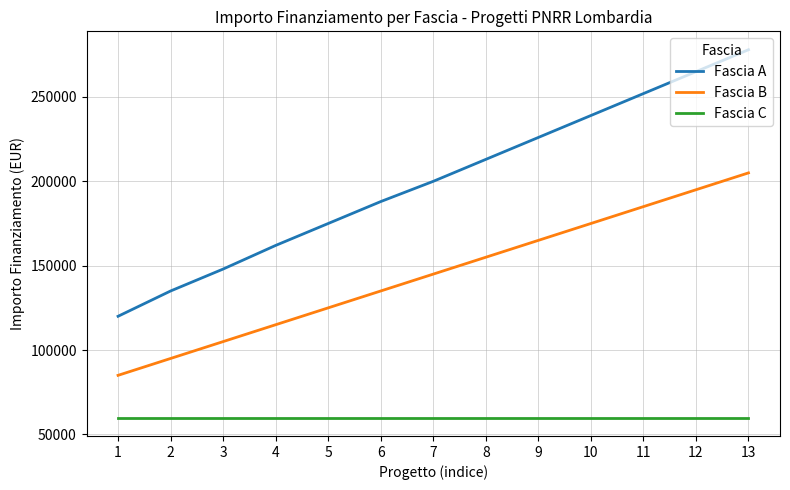

What is the difference between the maximum and minimum values in the Fascia A series?

158000